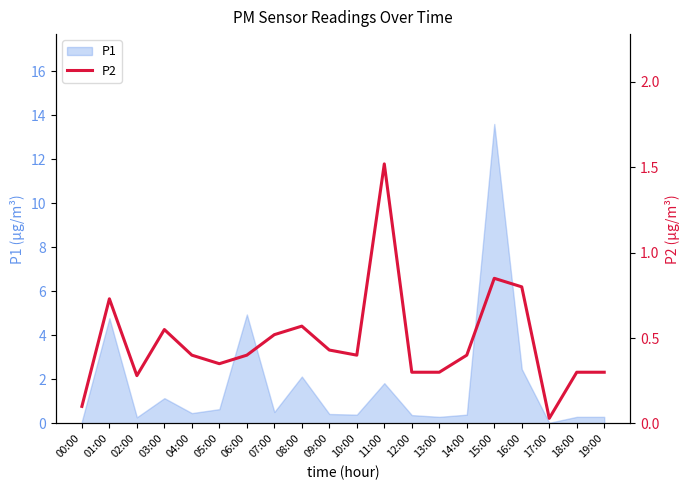

What is the label of the 14th point from the left?

13:00